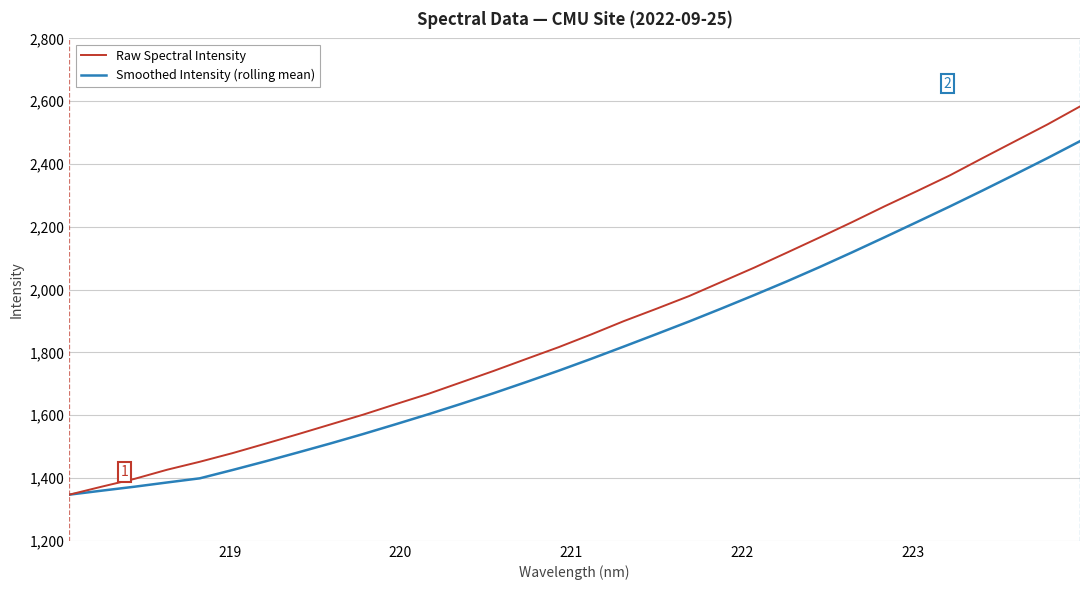

Which series has the largest total across all categories?

Raw Spectral Intensity